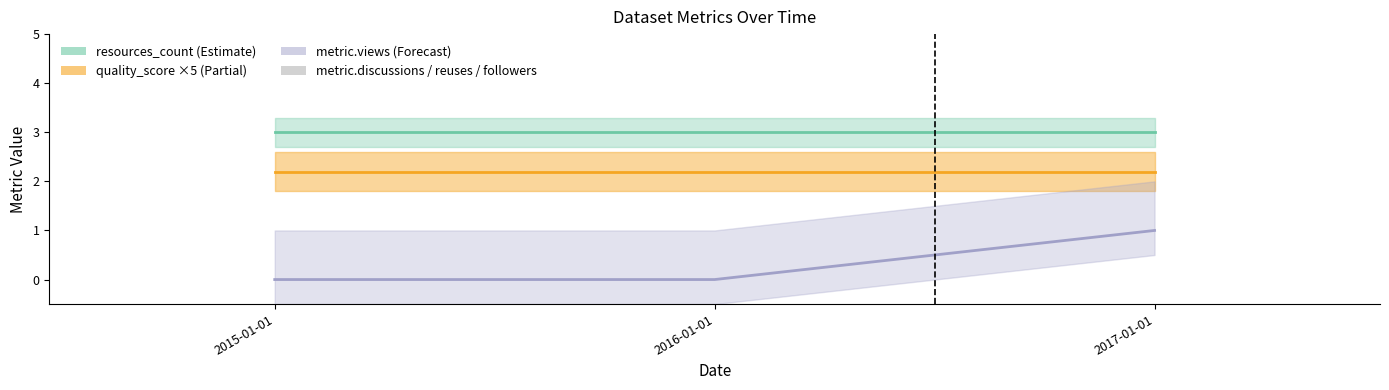

What is the total value across all series at 2017-01-01?

4.4